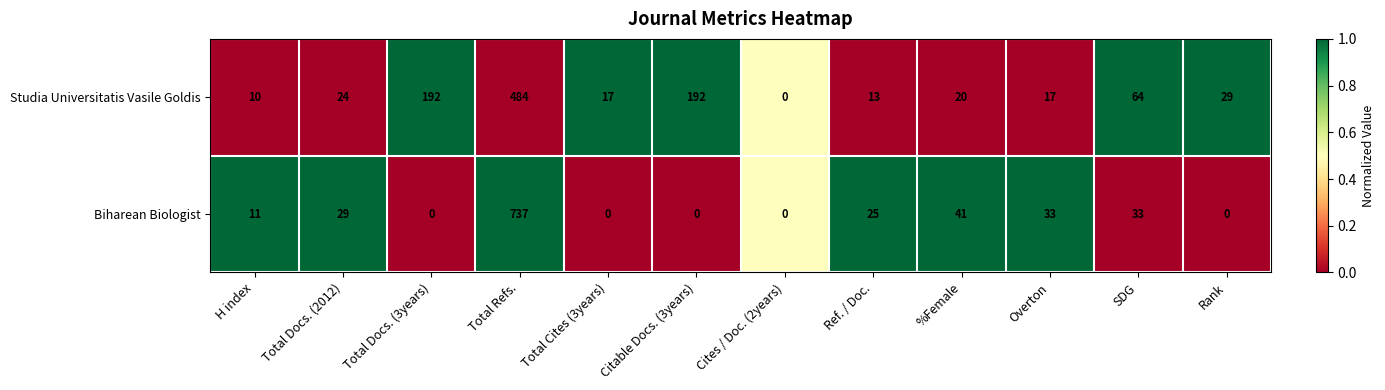

Which series has the largest total across all categories?

Studia Universitatis Vasile Goldis